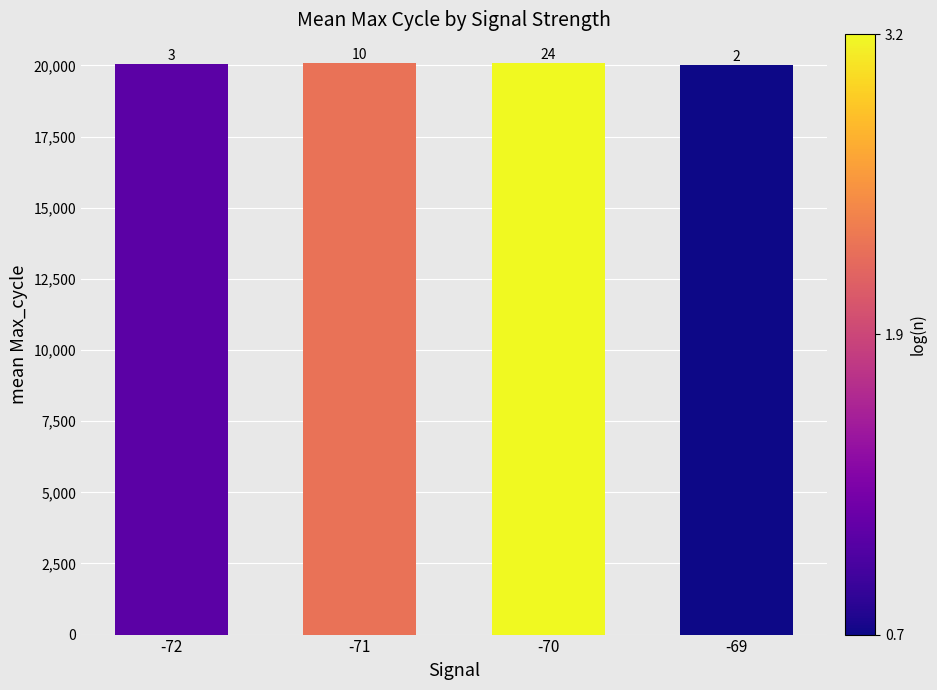

What is the change in value from -72 to -70?

+27.1